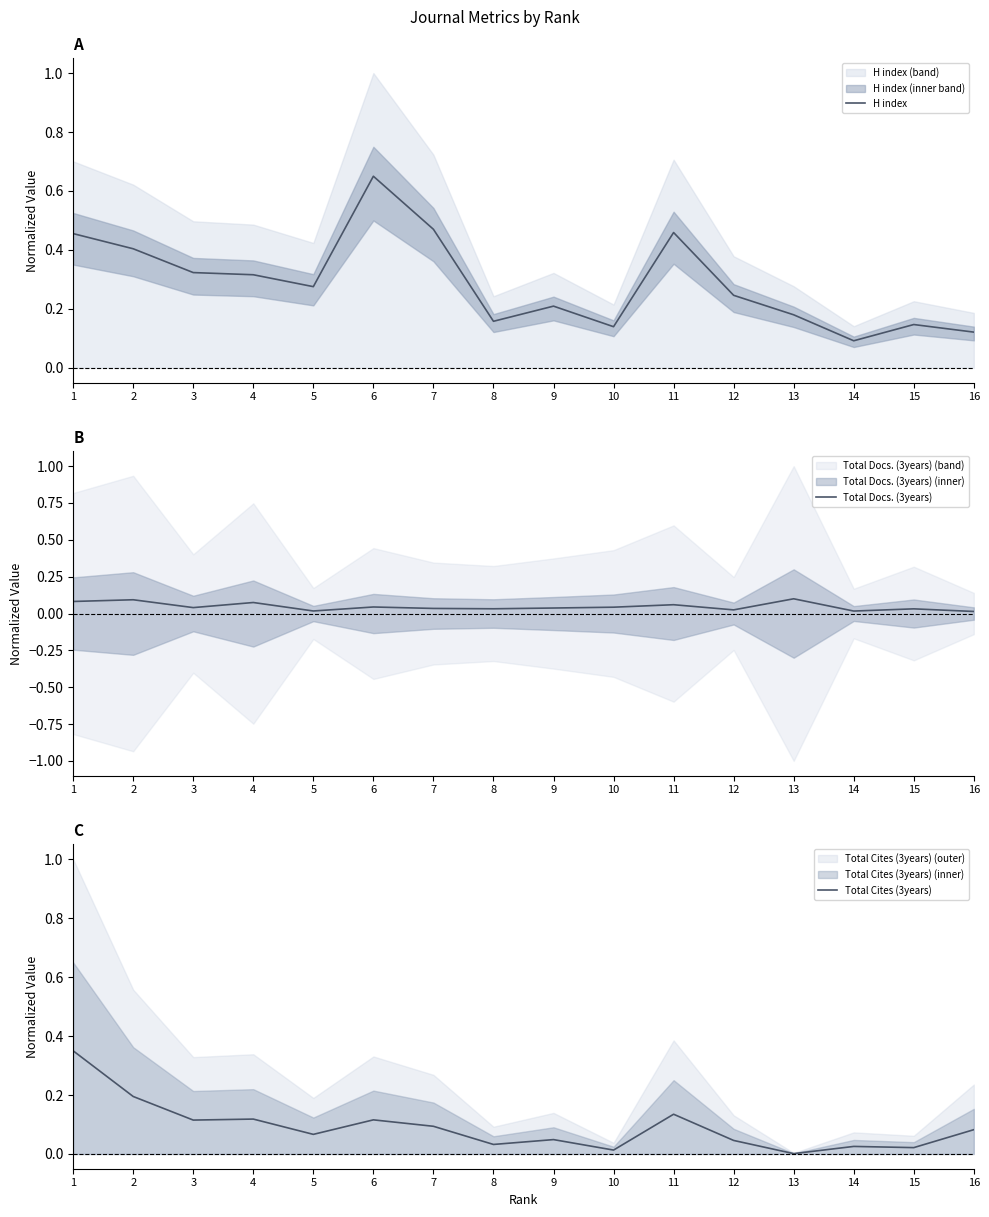

True or false: Total Docs. (3years) has a value of 0.0 at 7.

True